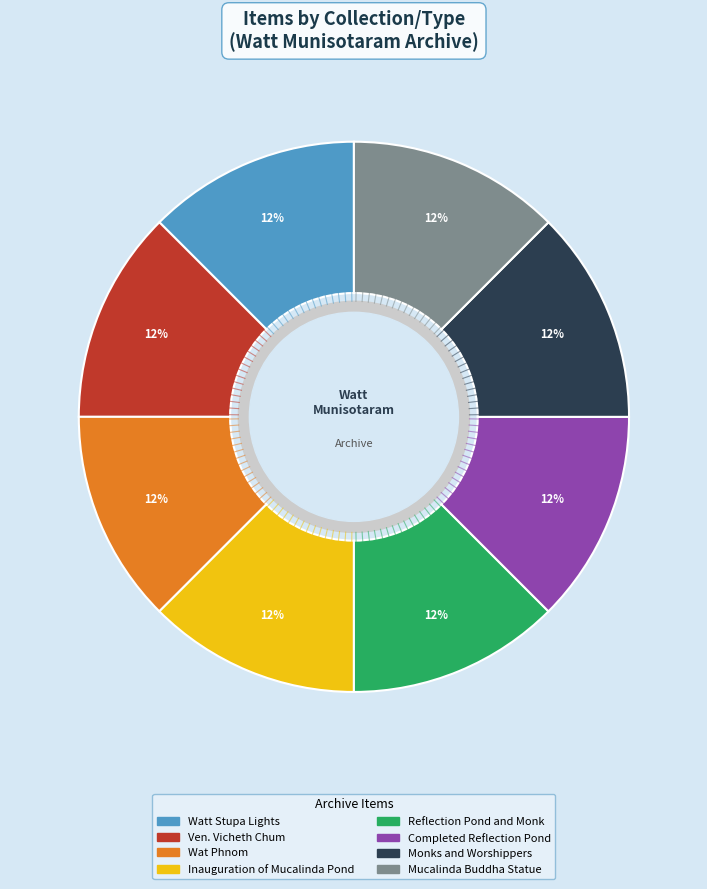

To the nearest percent, what is the average slice percentage?

12%